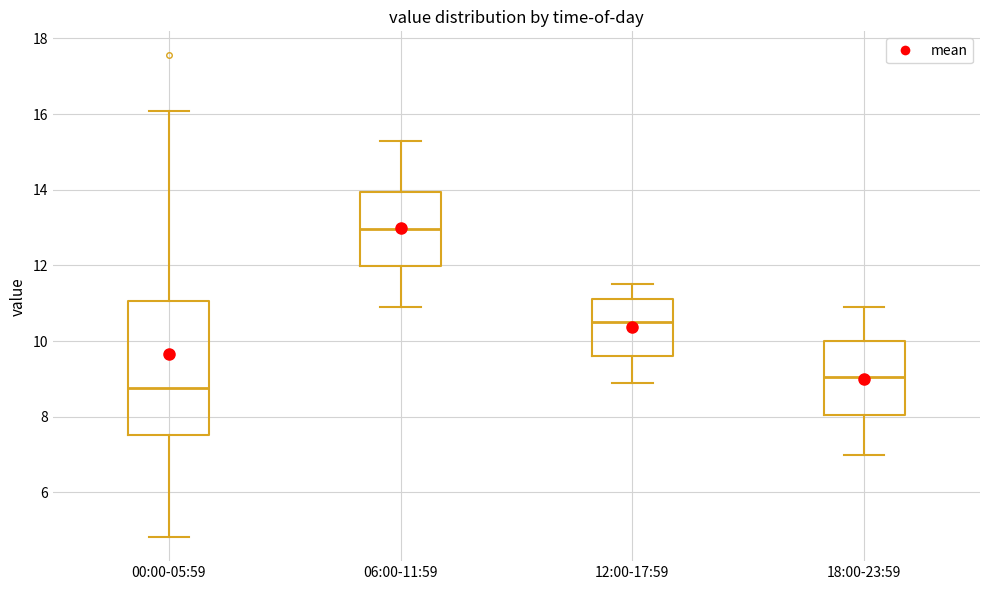

Comparing the boxes themselves (not the whiskers), which one is the tallest?

00:00-05:59